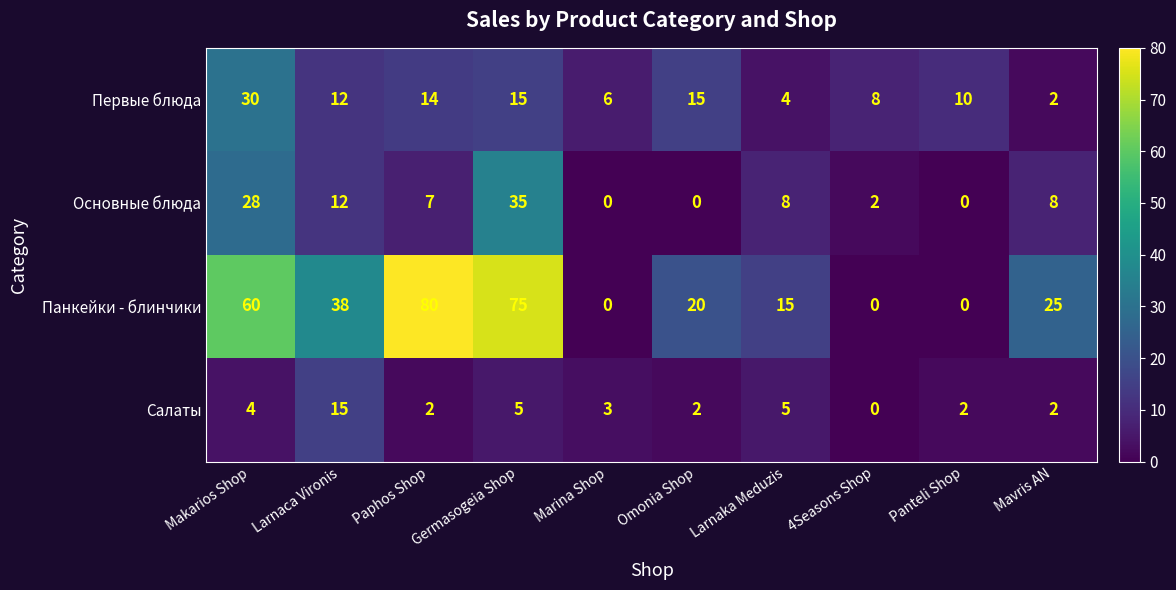

At which label does Салаты first exceed 3?

Makarios Shop